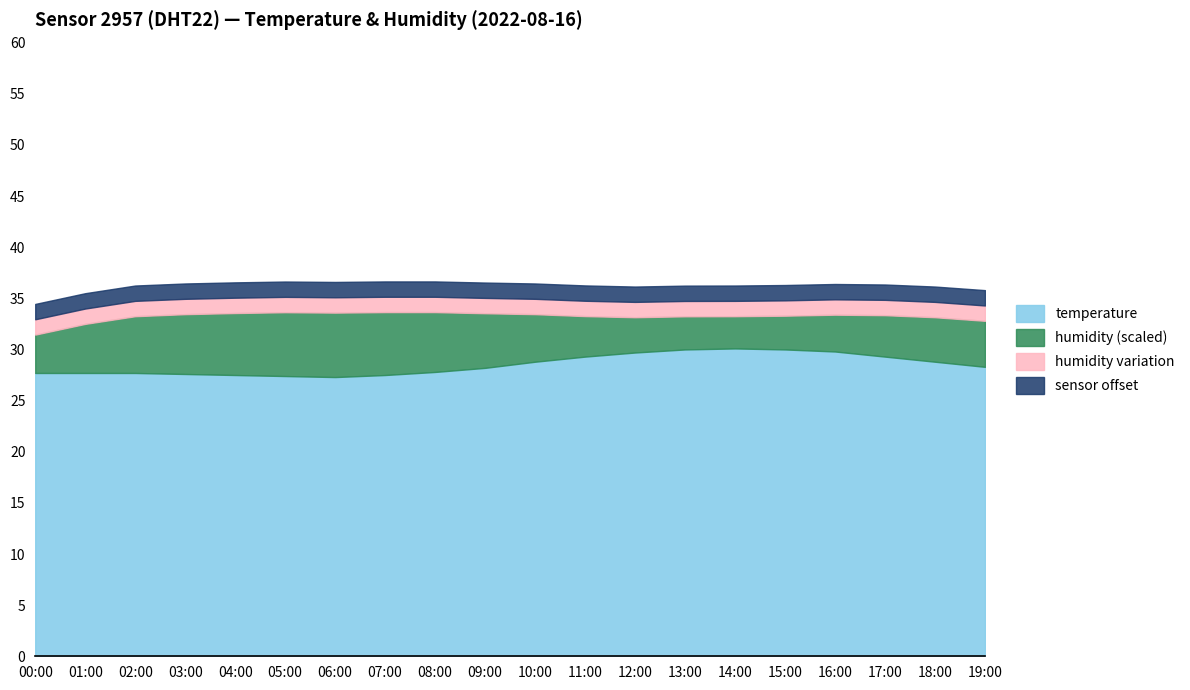

Does the chart display data point markers on the line(s)?

No